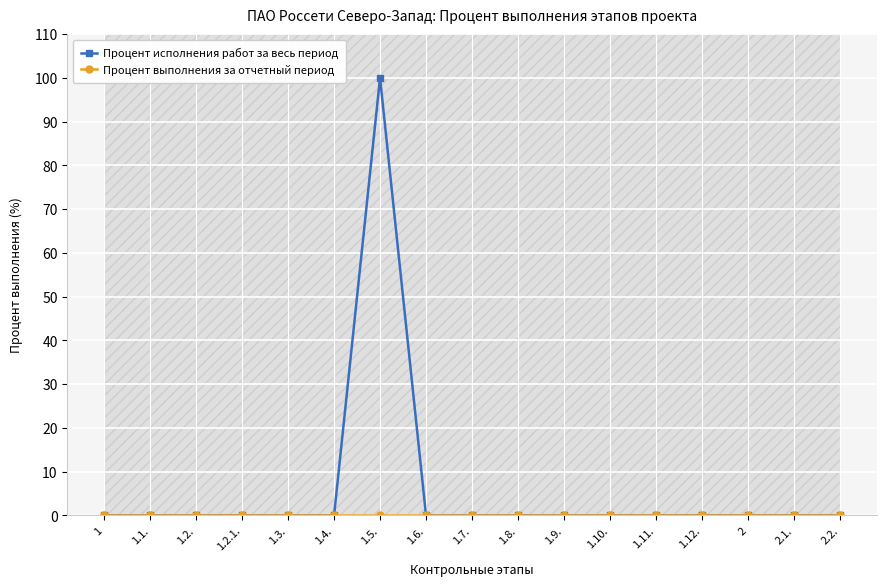

True or false: Процент выполнения за отчетный период and Процент исполнения работ за весь период cross at least once.

False